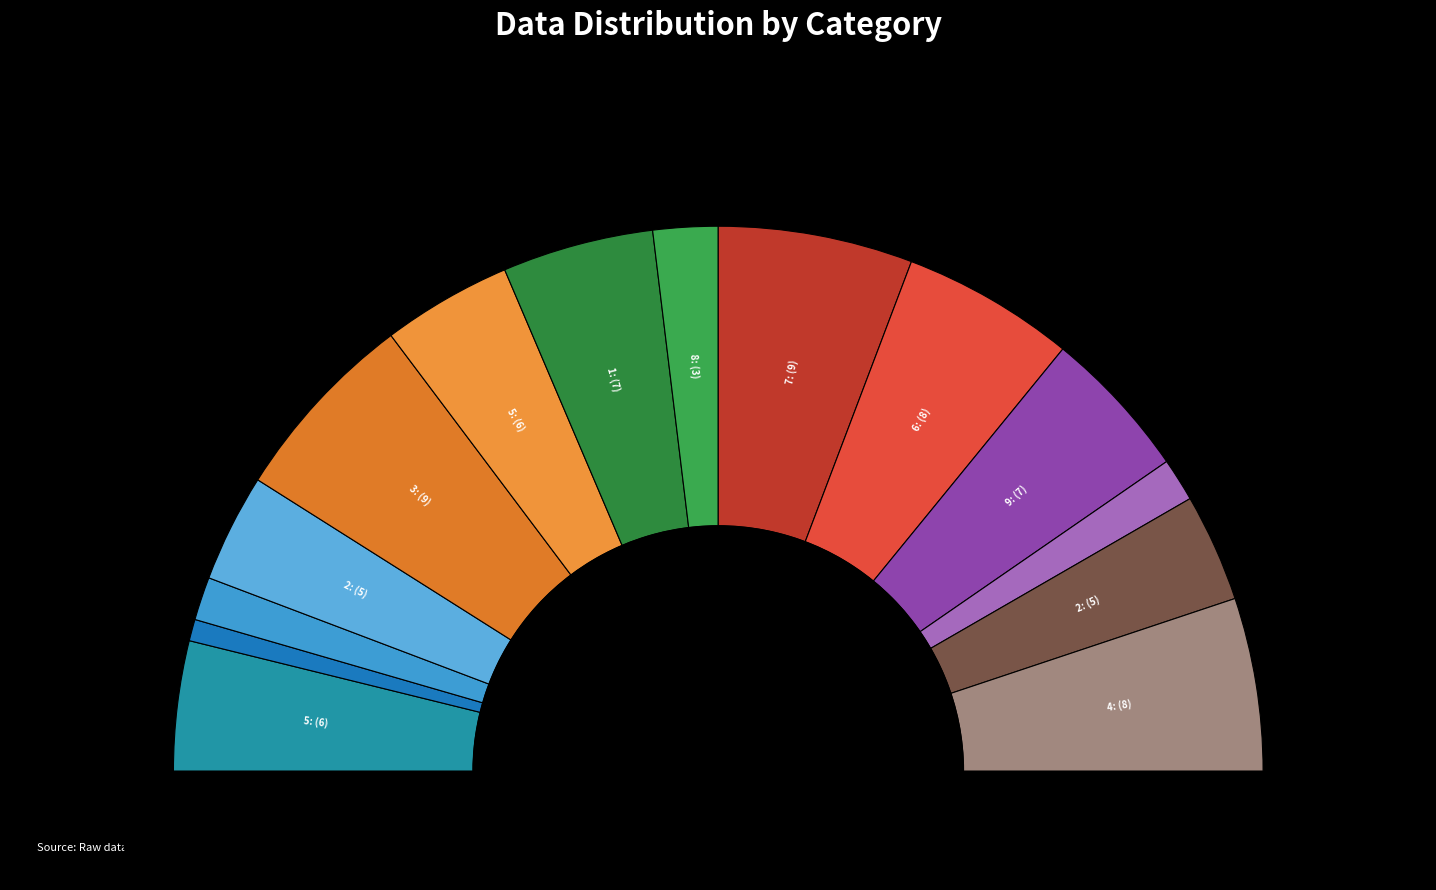

Count the number of slices in the pie.

14